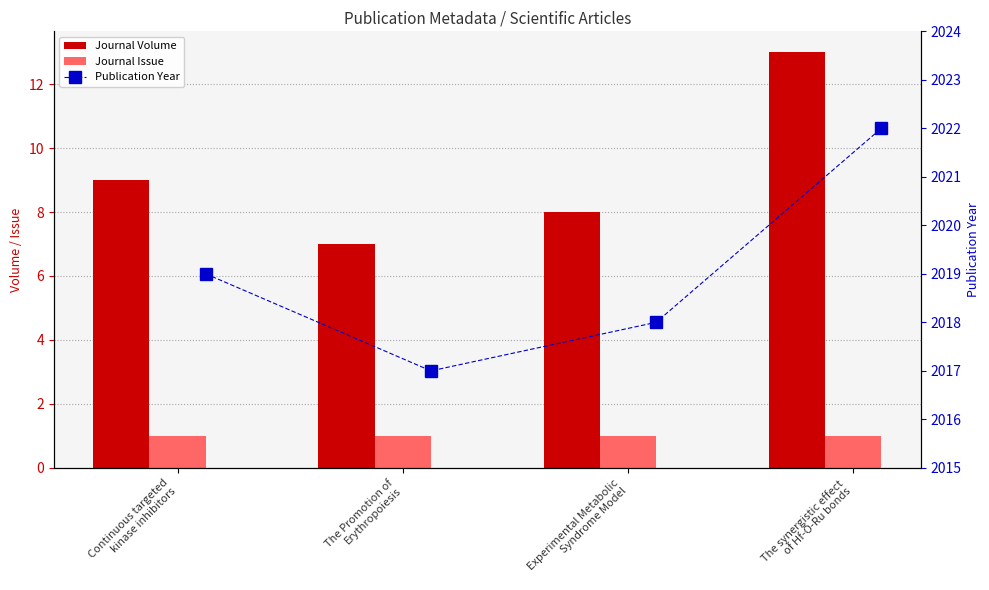

At which category is the sum across all series the highest?

The synergistic effect
of Hf-O-Ru bonds